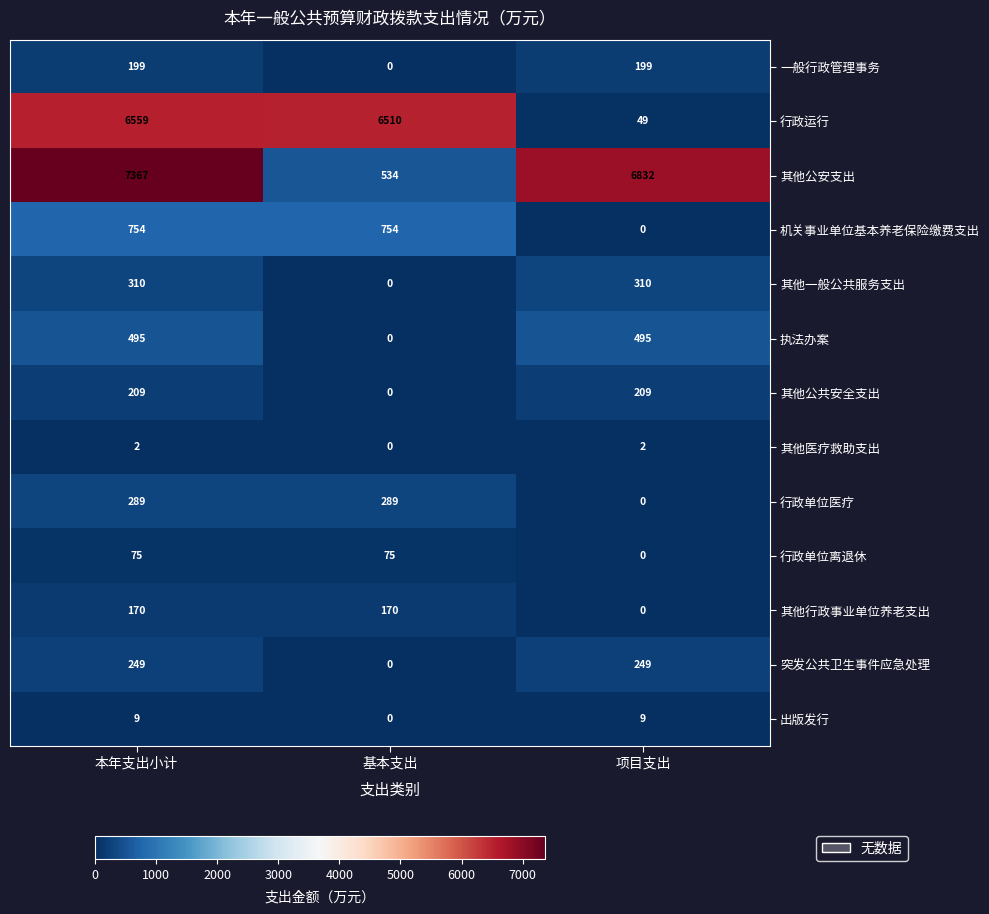

At 本年支出小计, list the series in order from smallest to largest.

其他医疗救助支出, 出版发行, 行政单位离退休, 其他行政事业单位养老支出, 一般行政管理事务, 其他公共安全支出, 突发公共卫生事件应急处理, 行政单位医疗, 其他一般公共服务支出, 执法办案, 机关事业单位基本养老保险缴费支出, 行政运行, 其他公安支出